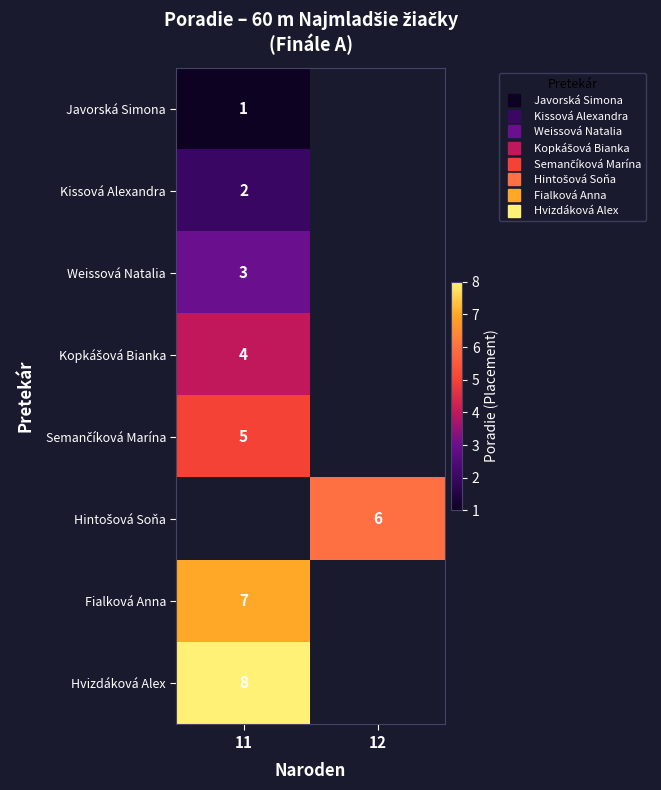

Read the Hvizdáková Alex value at 11.

8.0